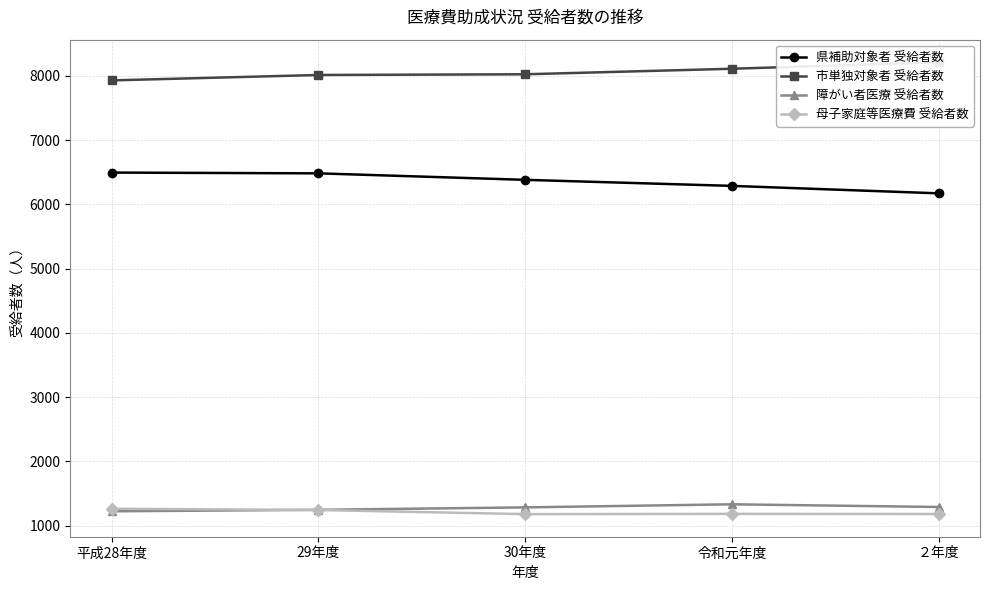

What value does the 市単独対象者 受給者数 series have at 30年度, to the nearest 10?

8020